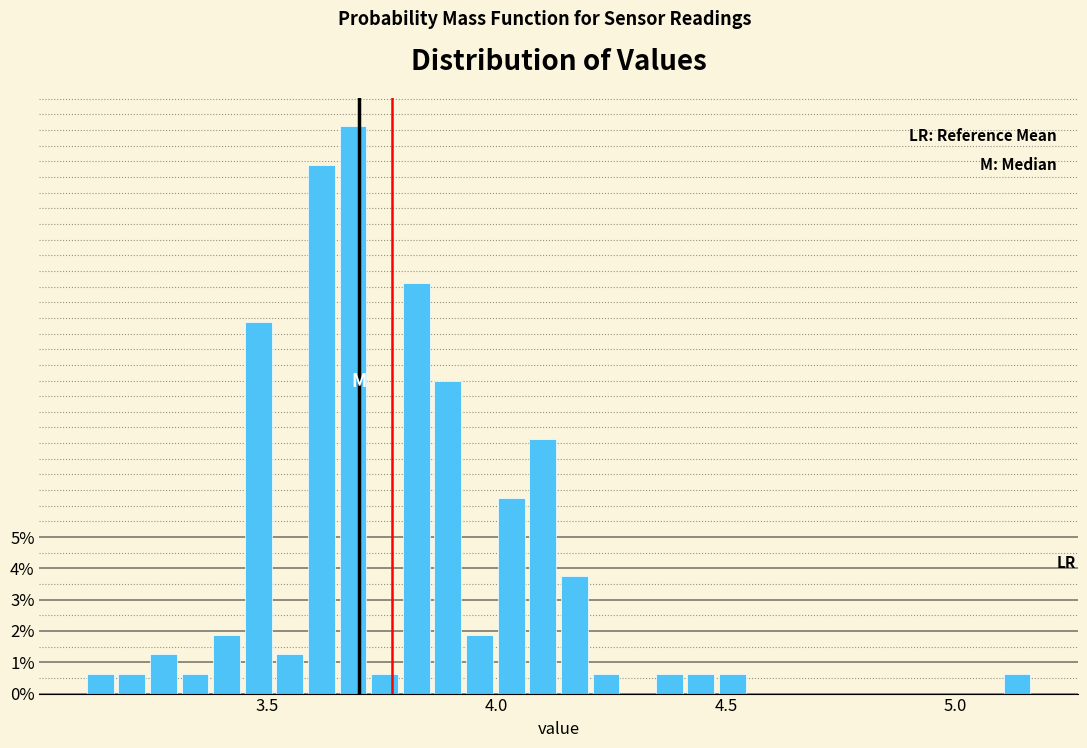

Read against the x-axis, roughly where is the centre of the tallest bar?

3.70